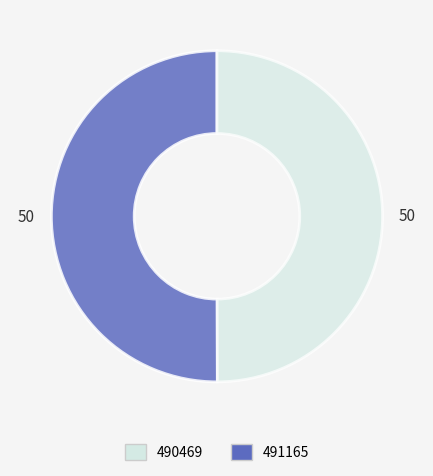

Rank the categories by value from lowest to highest.

490469, 491165